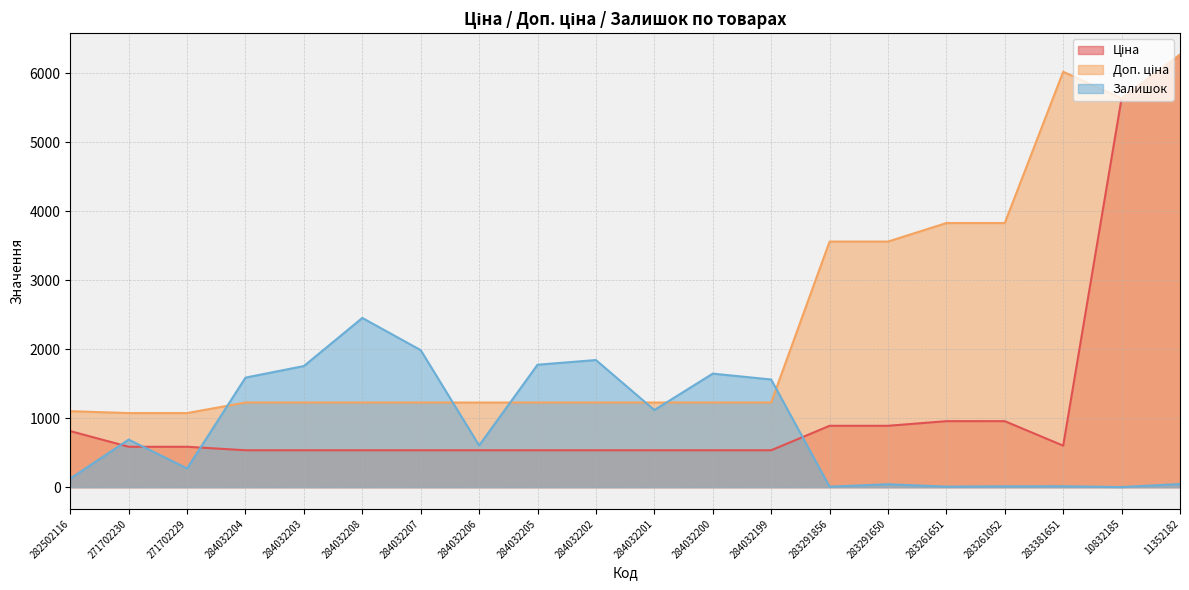

How many lines are shown in the chart?

3